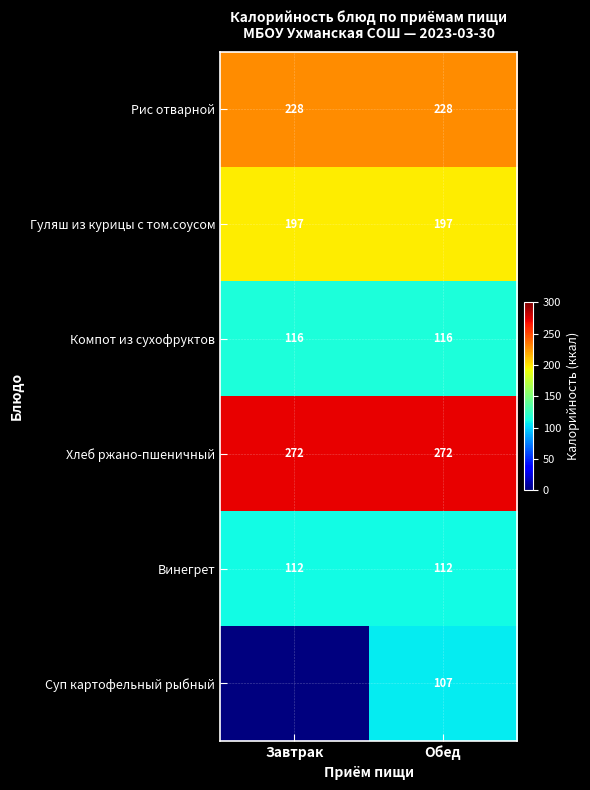

Is it true that Хлеб ржано-пшеничный equals 154.6 at Обед?

False